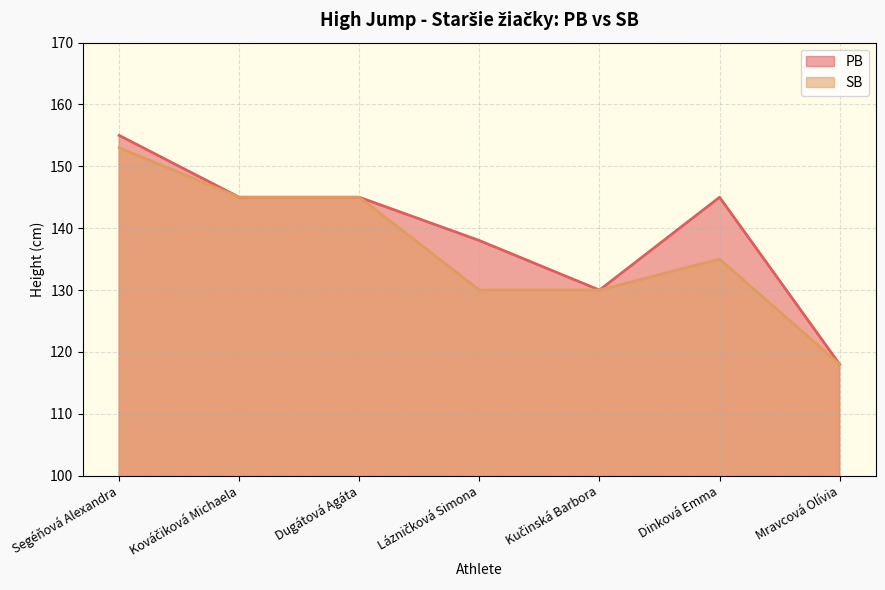

How many SB values are between 130 and 145?

5